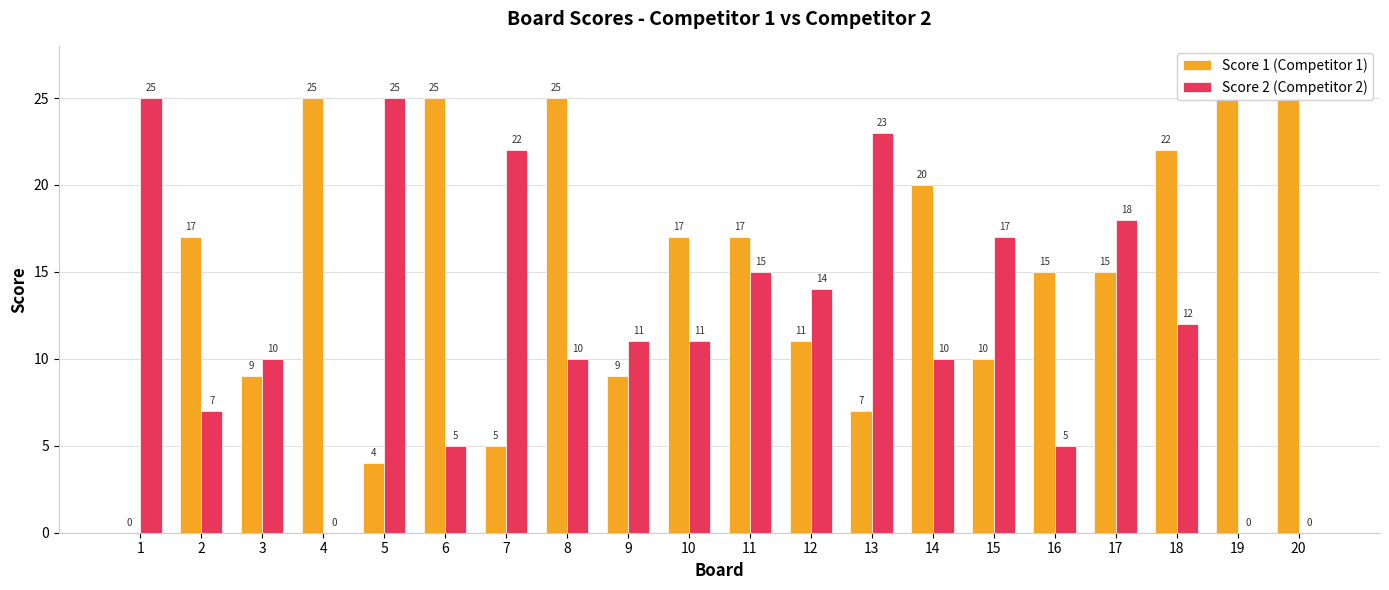

How many values in Score 1 (Competitor 1) are above zero?

19